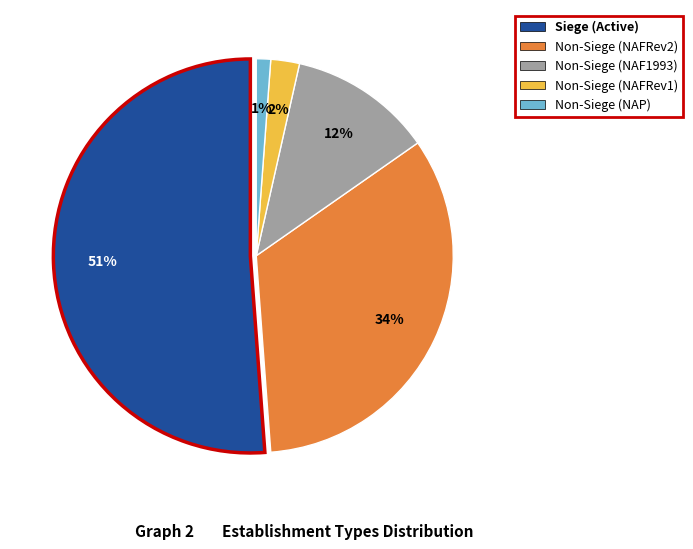

What is the ratio of the value at false (NAFRev1) to the value at false (NAF1993)?

0.2